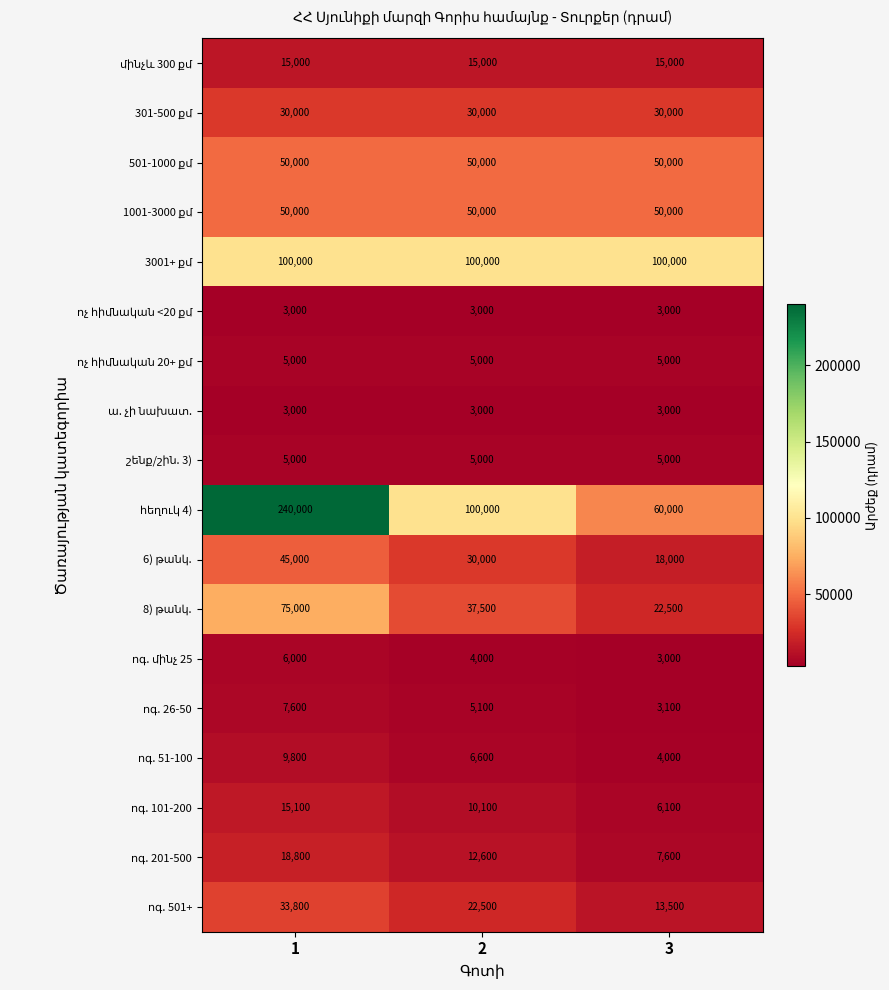

What is the smallest value displayed?

3000